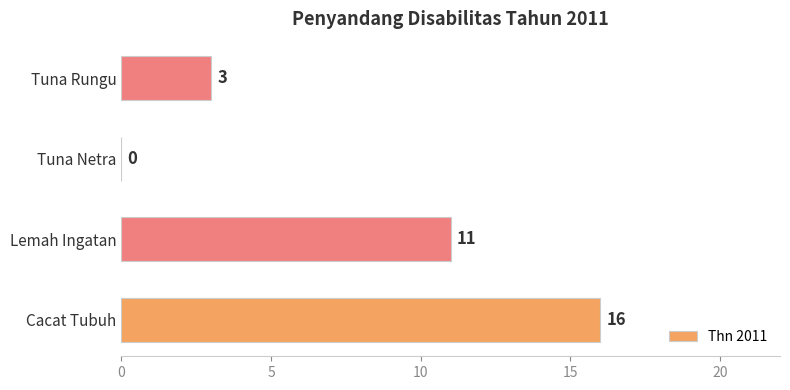

The value at Tuna Netra is 0. True or false?

True